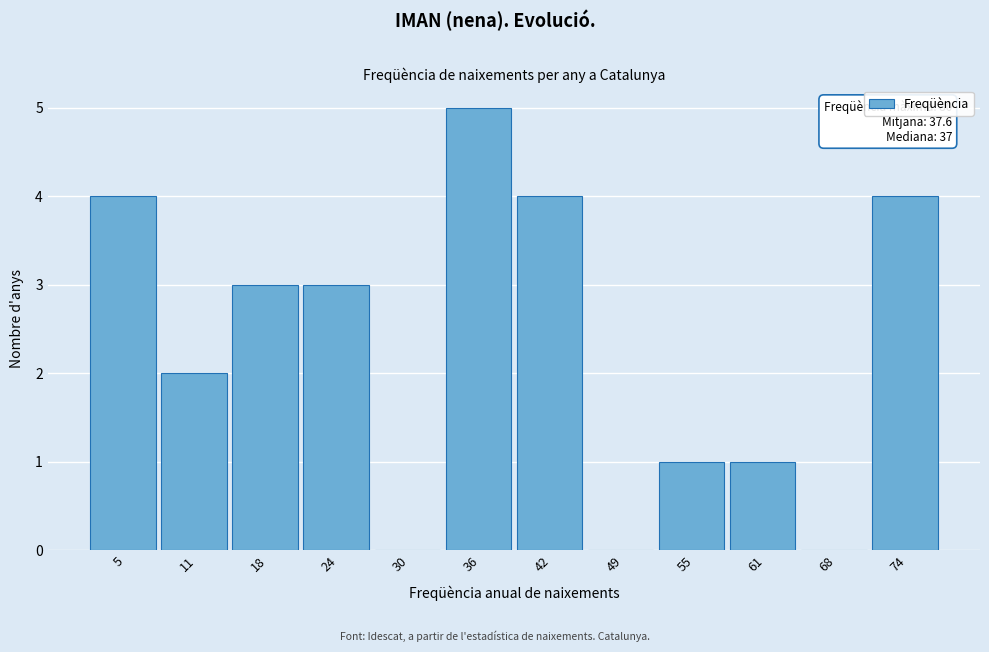

Reading left to right, extract all data points from this chart.

5=4	11=2	18=3	24=3	30=0	36=5	42=4	49=0	55=1	61=1	68=0	74=4